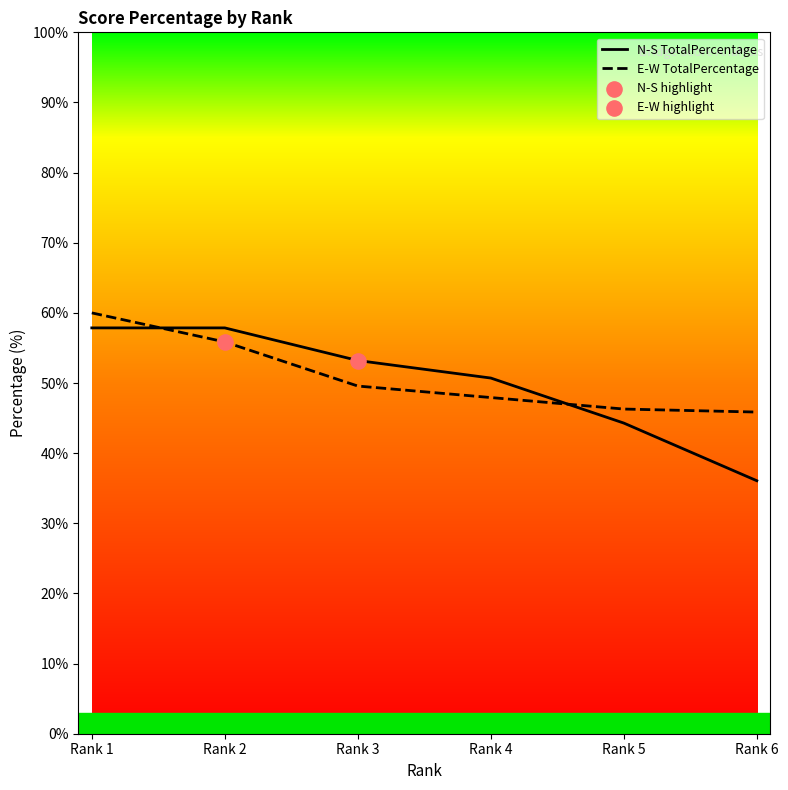

Which series has the largest range (max minus min)?

N-S TotalPercentage